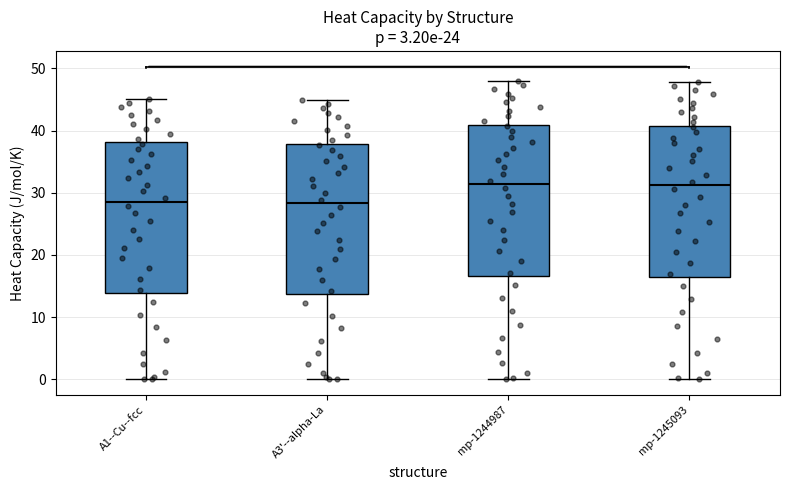

Reading left to right, read every box against the y-axis: the position of its median line, the range the box covers, and the ends of its whiskers. The values are not printed on the chart, so give them approximately, as read against the axis.

A1--Cu--fcc: median 29, box 14 to 38, whiskers 0 to 45
A3'--alpha-La: median 28, box 14 to 38, whiskers 0 to 45
mp-1244987: median 31, box 17 to 41, whiskers 0 to 48
mp-1245093: median 31, box 16 to 41, whiskers 0 to 48